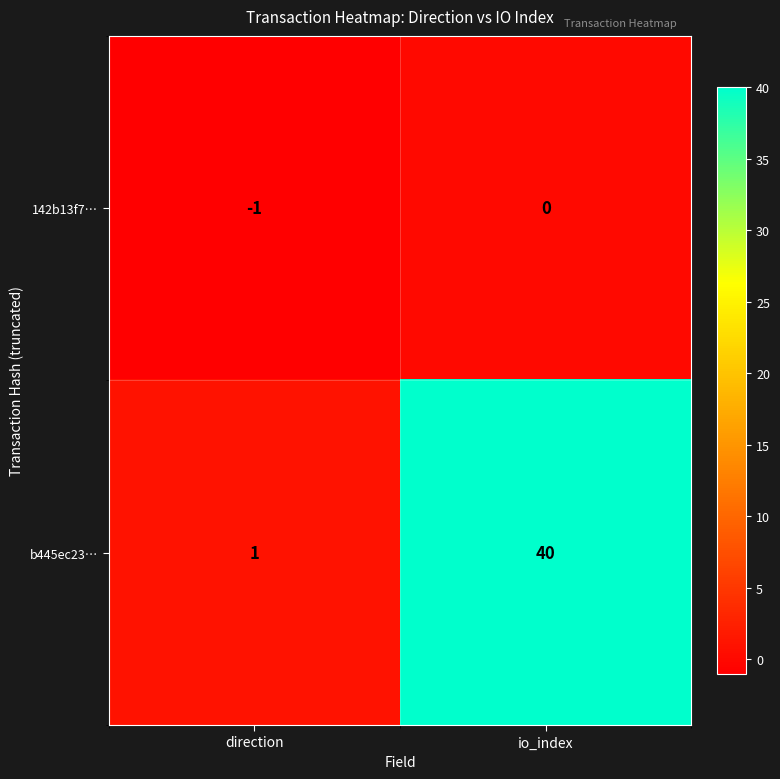

What is the spread (max minus min) of values at direction?

2